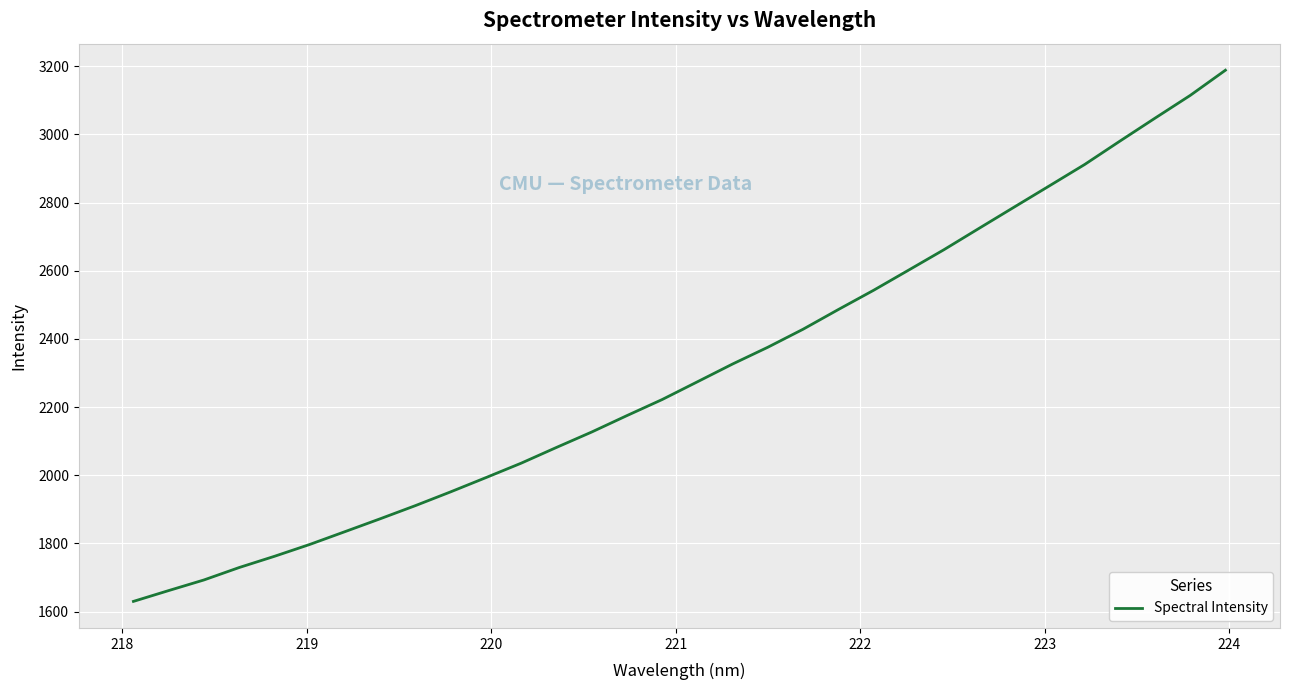

What is the difference between the maximum and minimum values?

1558.6